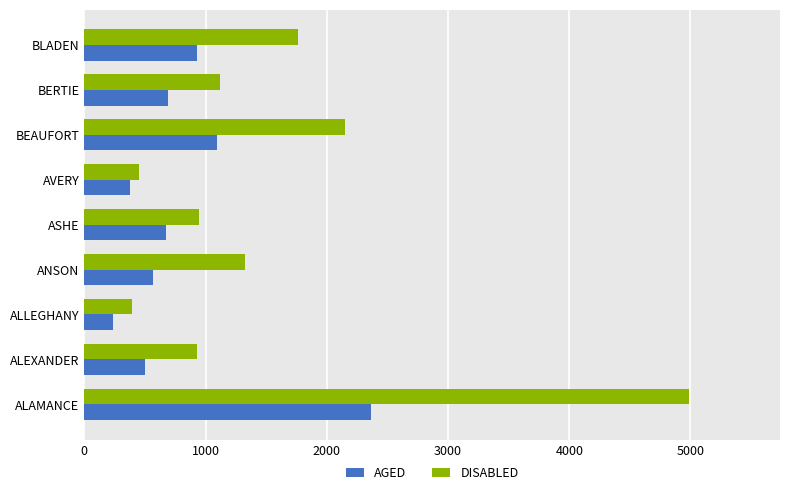

At which label is DISABLED closest to 2690?

BEAUFORT